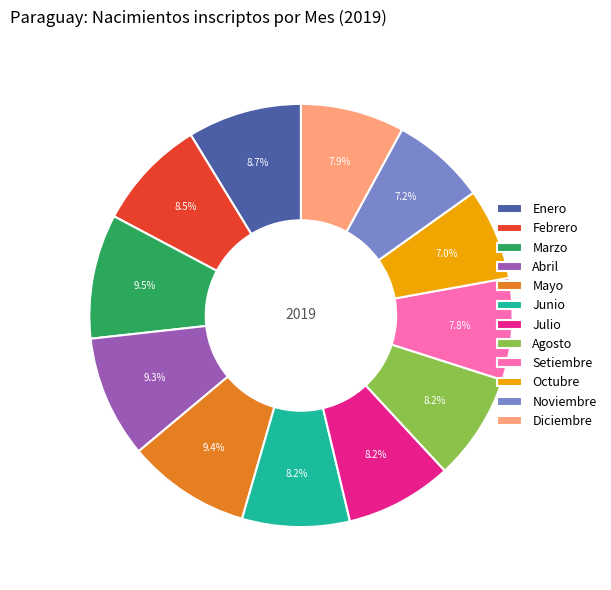

To the nearest percent, what portion does Julio represent?

8%